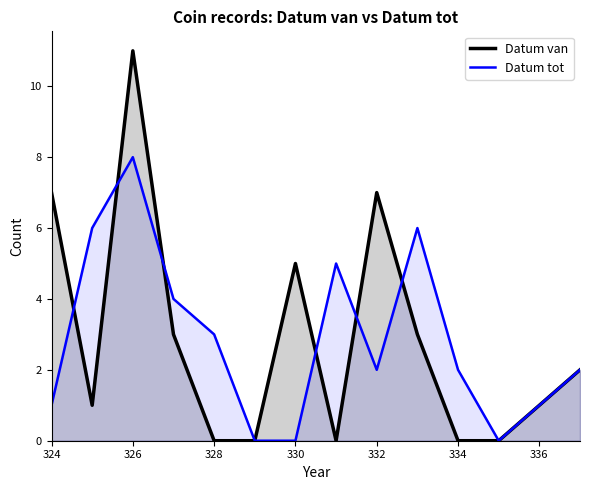

How many lines are shown in the chart?

2